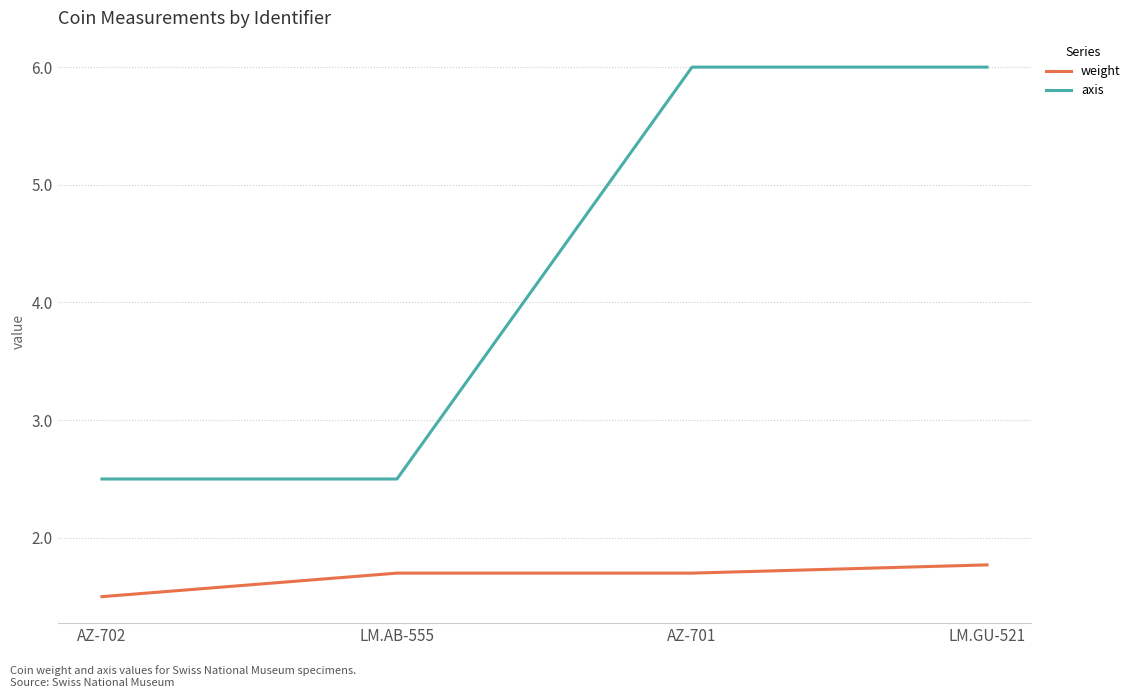

True or false: axis has a value of 10.5 at LM.GU-521.

False